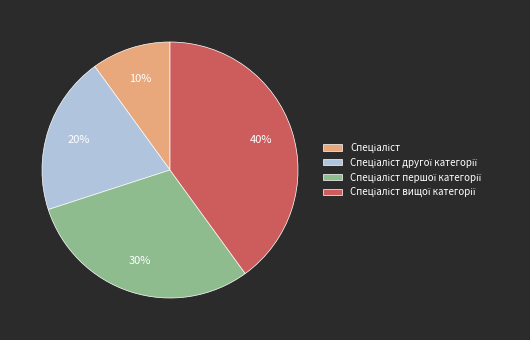

To the nearest percent, what is the average slice percentage?

25%